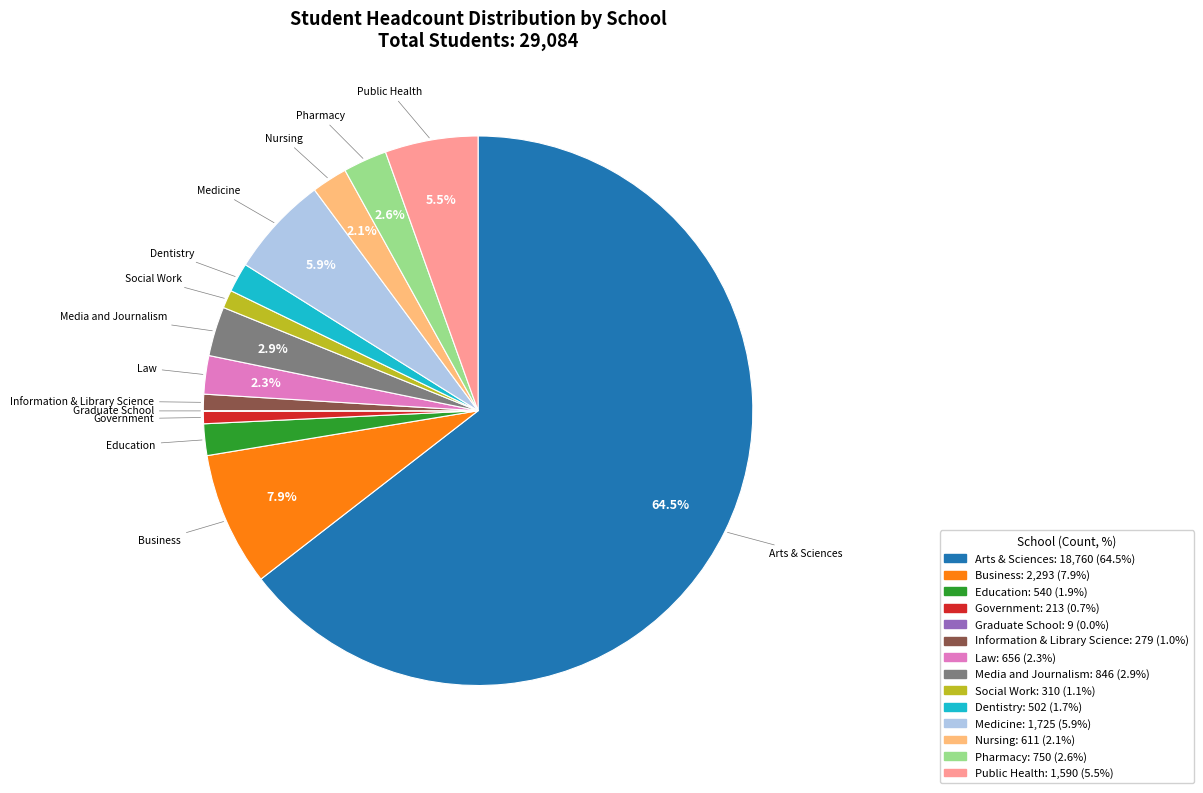

Which category has the biggest portion of the pie?

Arts & Sciences